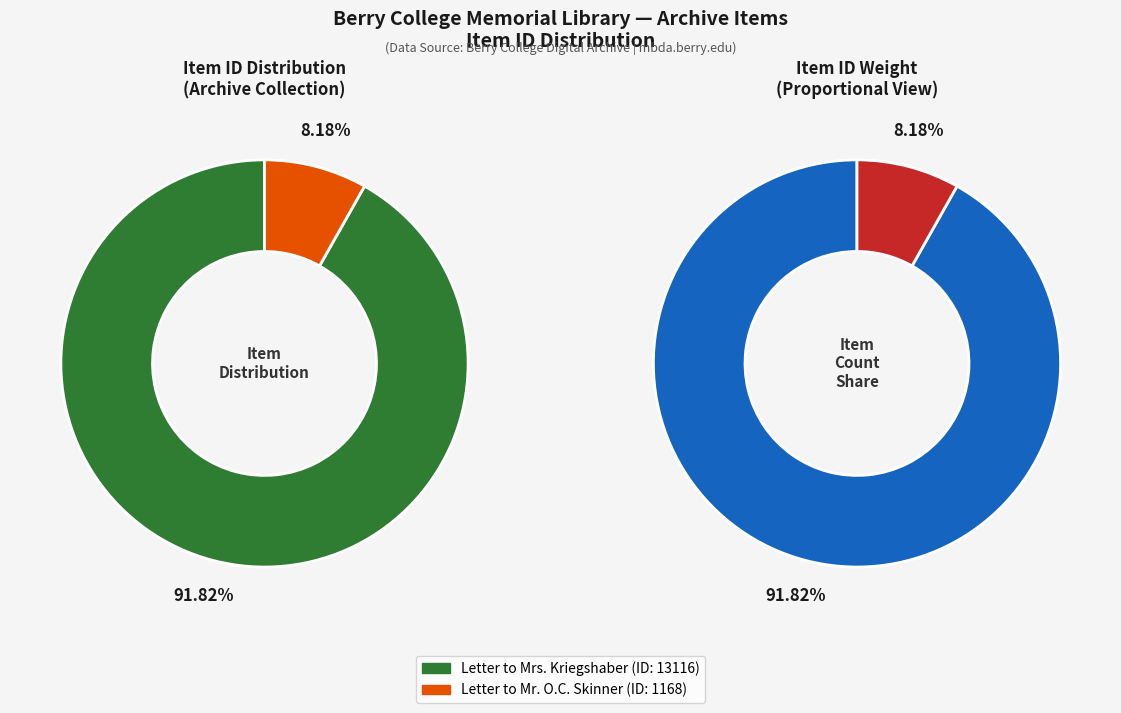

To the nearest percent, what percentage of the pie is Letter to Mr. O.C. Skinner (1168)?

8%